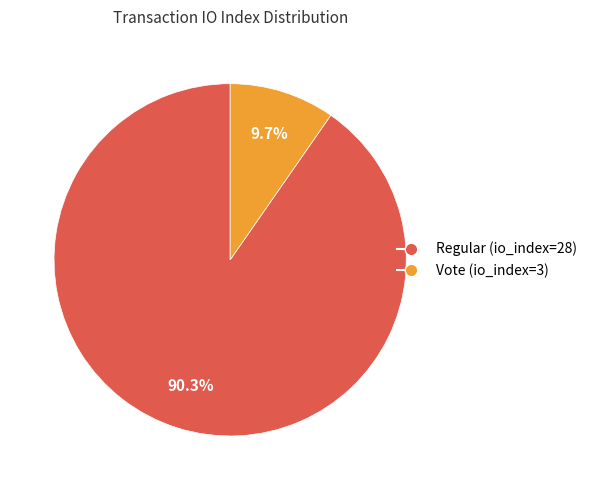

Does Vote (io_index=3) account for over 50% of the chart?

No